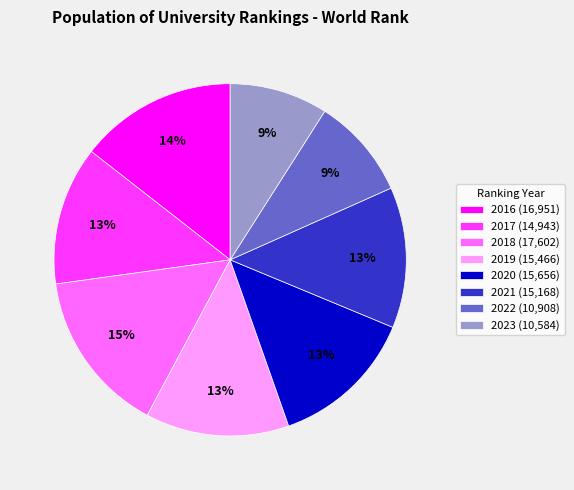

Is the sum of 2019 (15,466) and 2020 (15,656) greater than half?

No